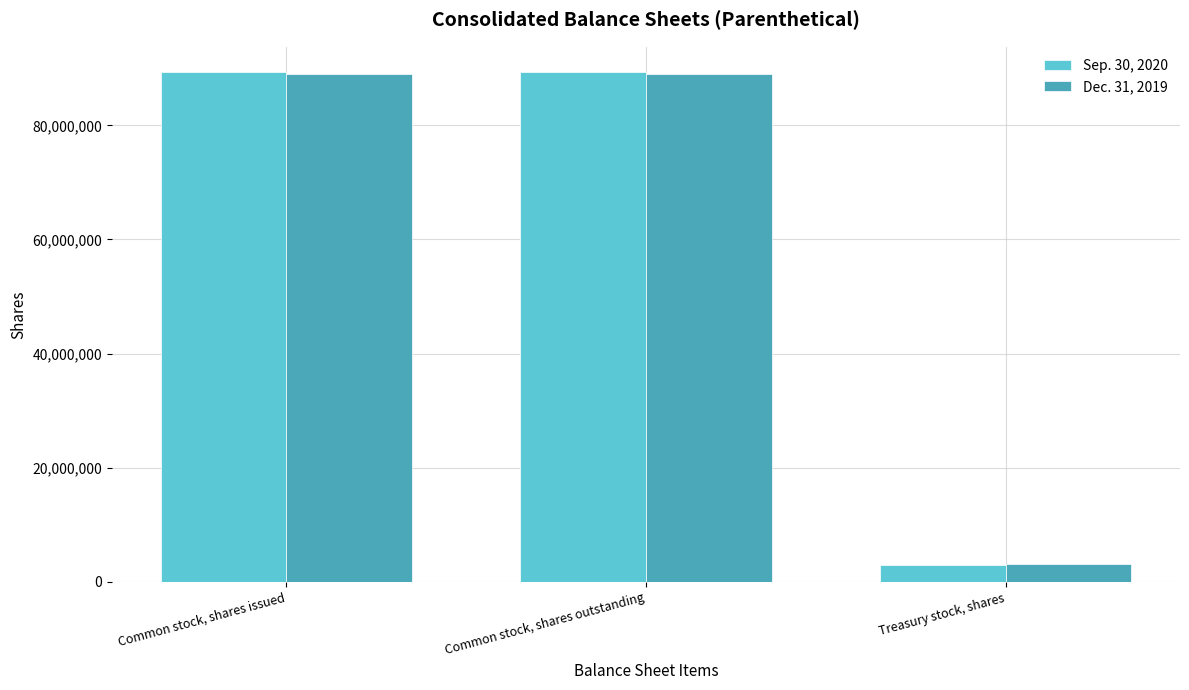

What is the label of the 1st bar from the right?

Treasury stock, shares